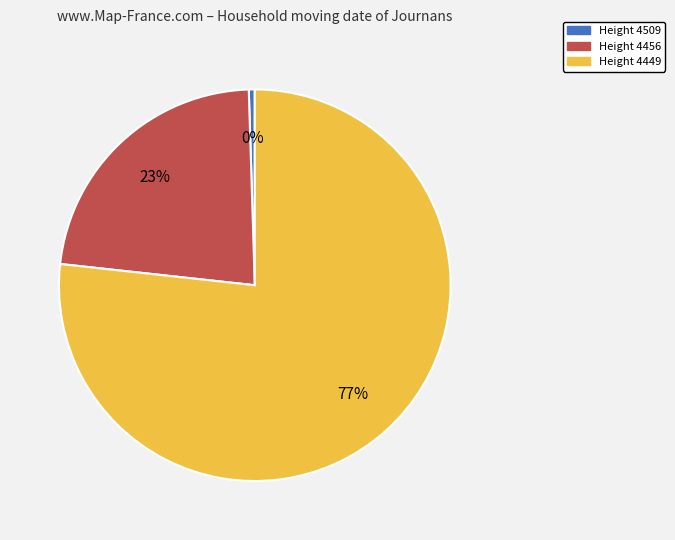

To the nearest percent, what is the average slice percentage?

33%